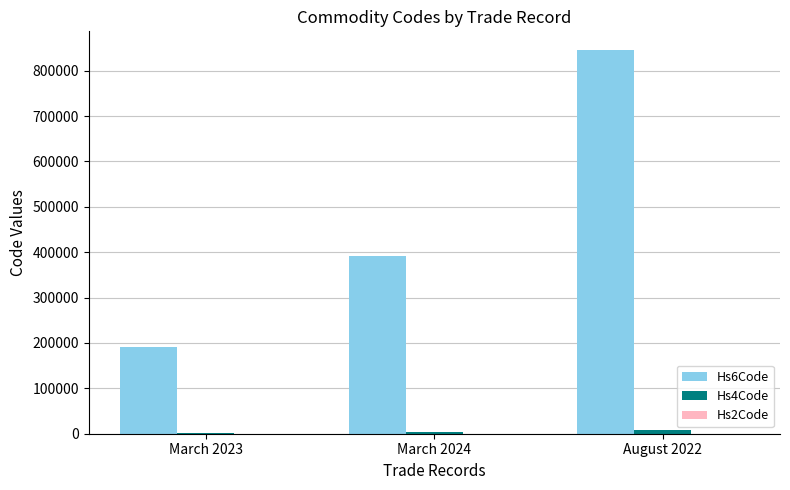

Which series has the largest total across all categories?

Hs6Code